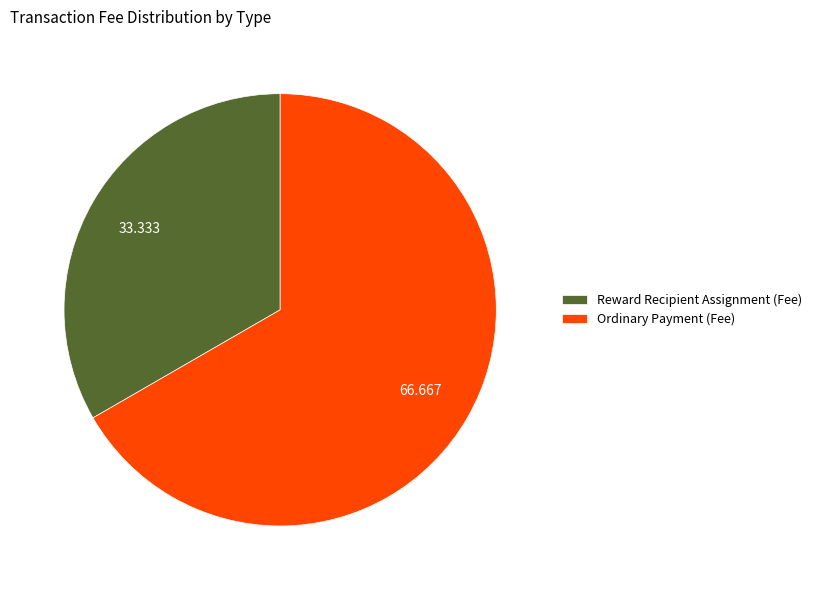

Is there any slice that represents more than half of the pie?

Yes